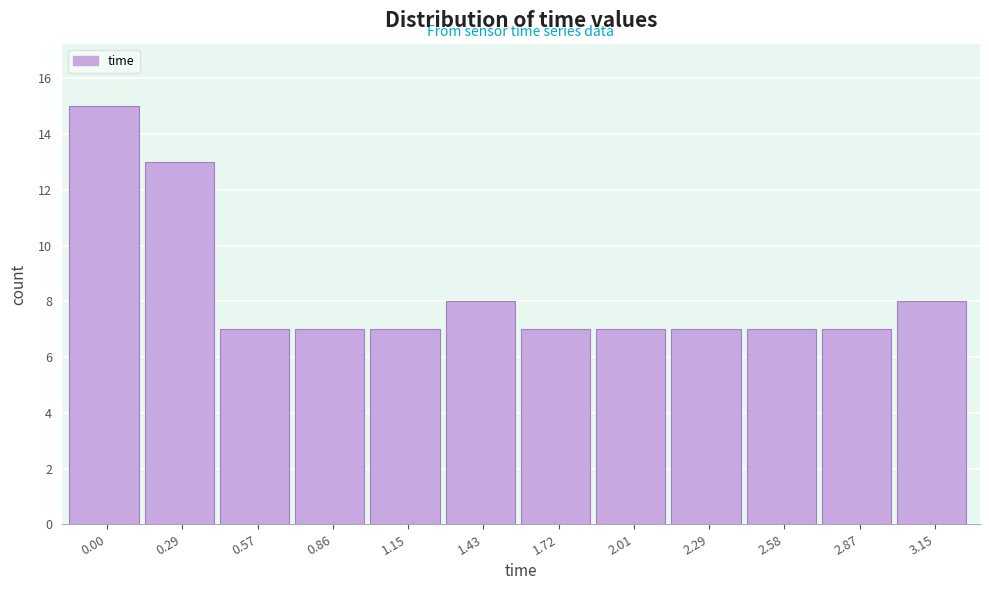

Reading right to left, what are all the values shown in this chart?

3.15=8	2.87=7	2.58=7	2.29=7	2.01=7	1.72=7	1.43=8	1.15=7	0.86=7	0.57=7	0.29=13	0.00=15